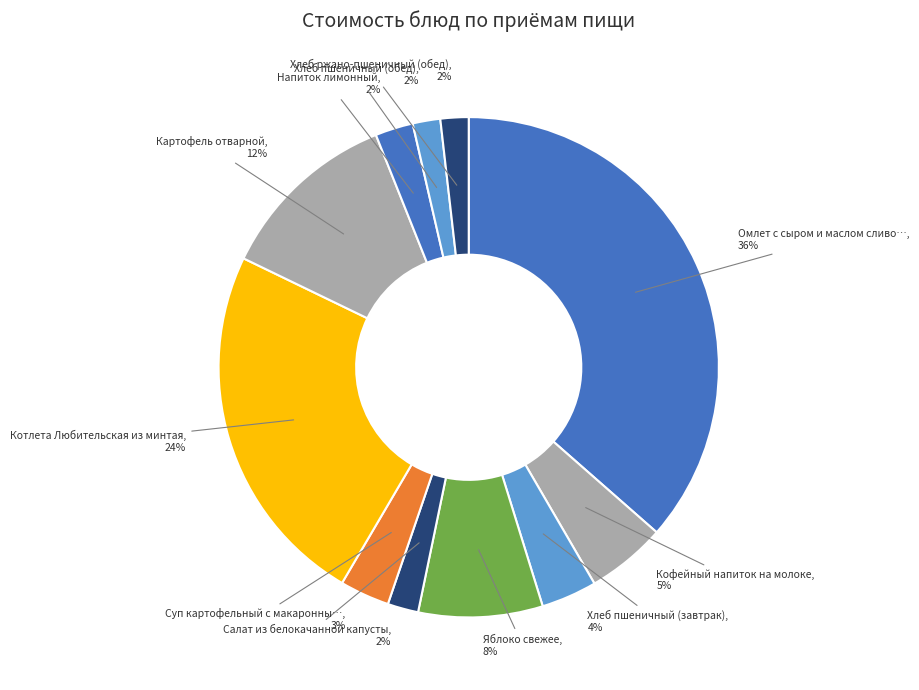

How many segments does this pie chart have?

11